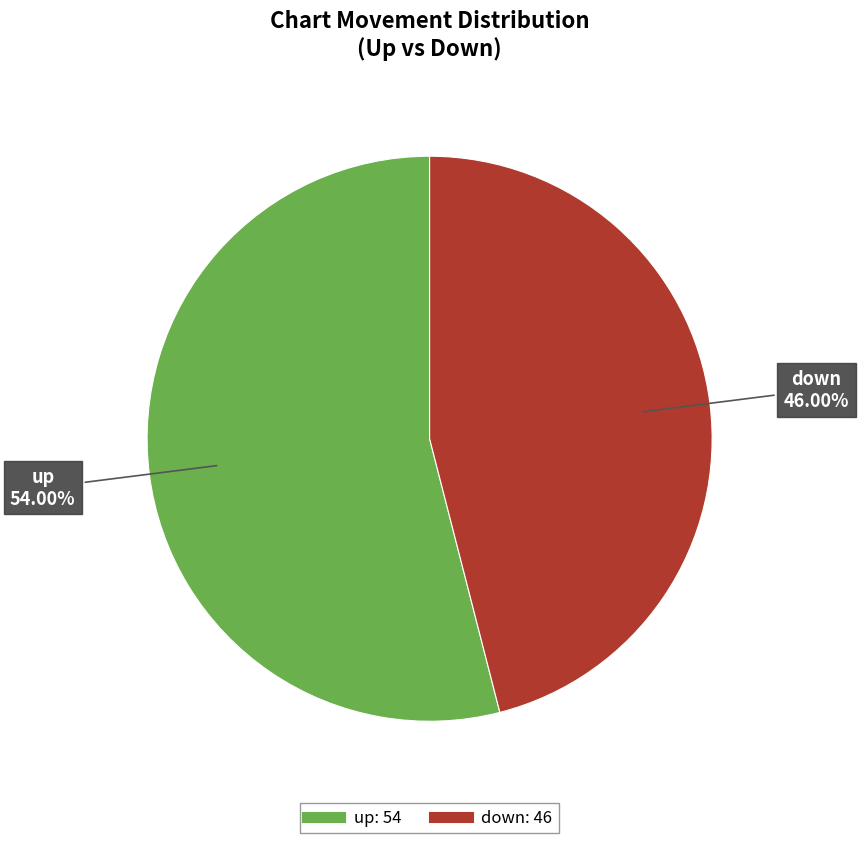

Count the number of slices in the pie.

2